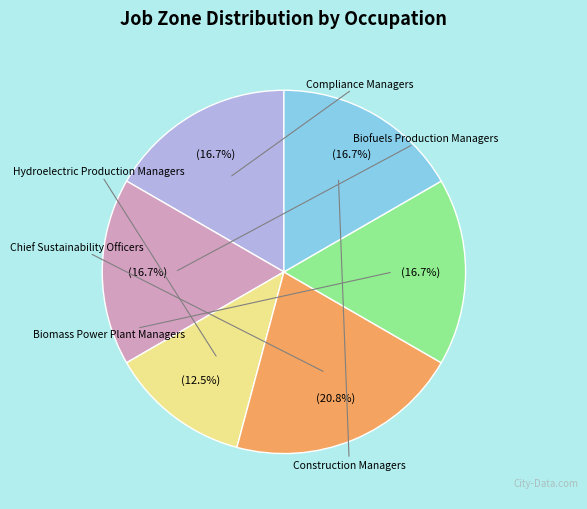

The Compliance Managers slice represents 17% of the pie. True or false?

True